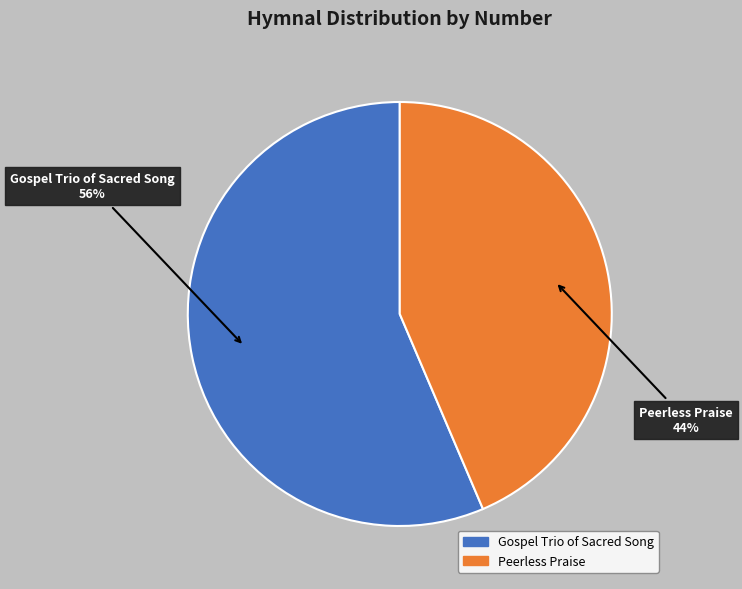

Count the number of slices in the pie.

2